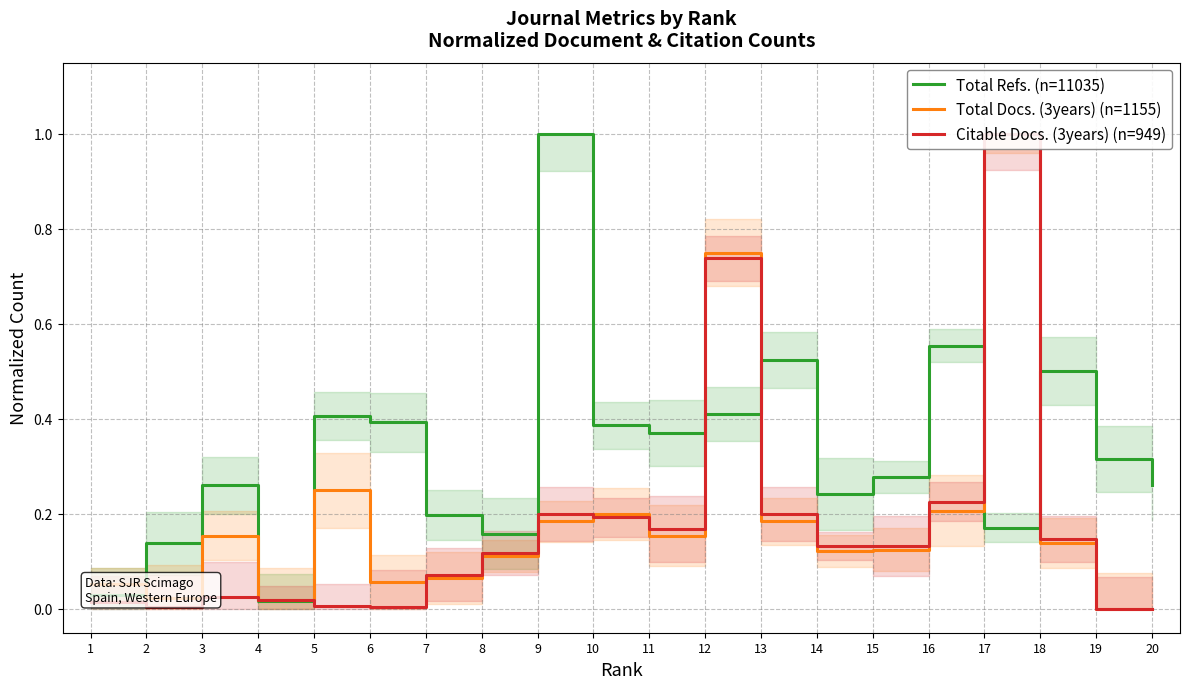

True or false: Total Refs. (n=11035) has more than 2 interior local peaks.

True